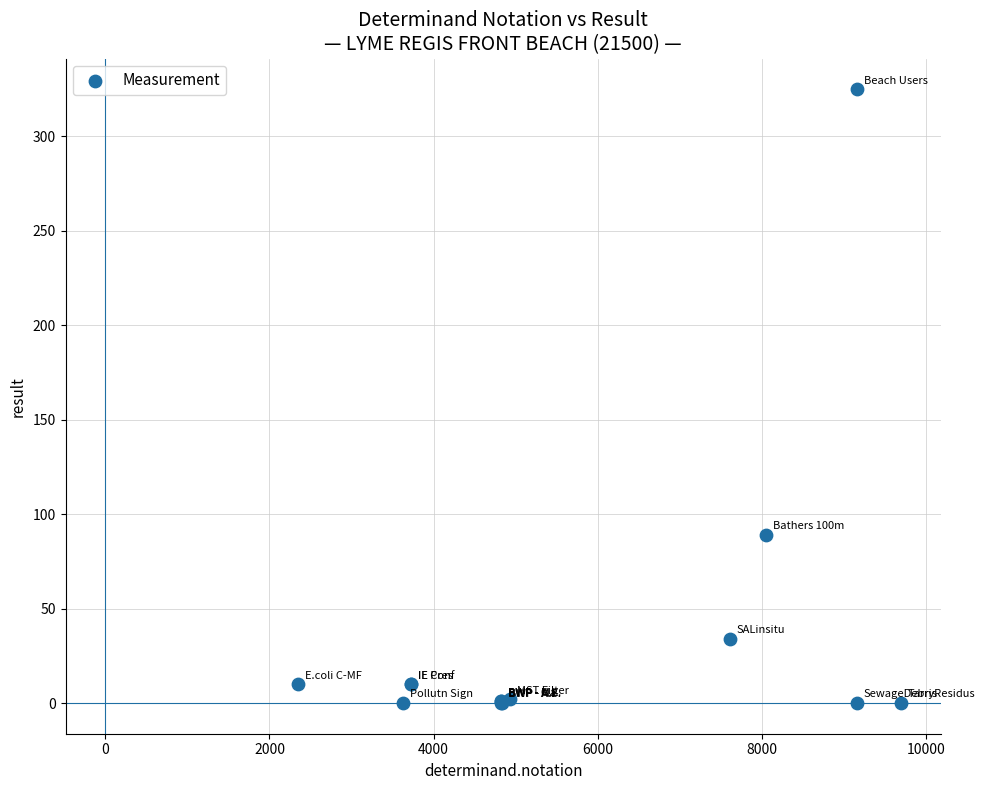

What Y value in the scatter plot is closest to 162?

89.0